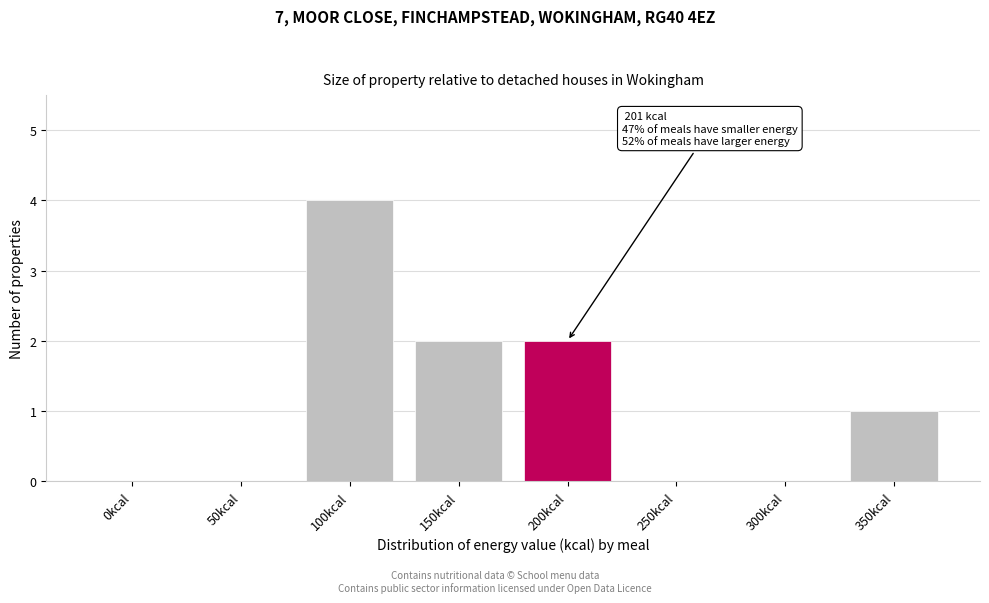

Reading right to left, extract all data points from this chart.

350kcal=1	300kcal=0	250kcal=0	200kcal=2	150kcal=2	100kcal=4	50kcal=0	0kcal=0